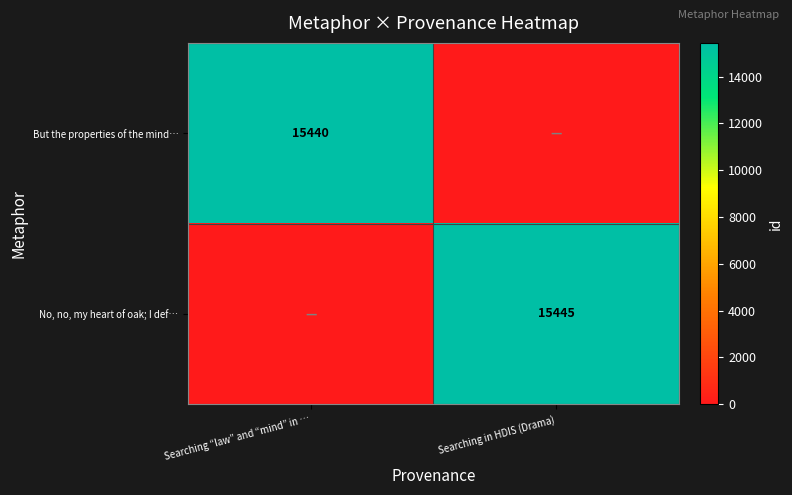

The But the properties of the mind… series shows 15440 at Searching “law” and “mind” in …. True or false?

True